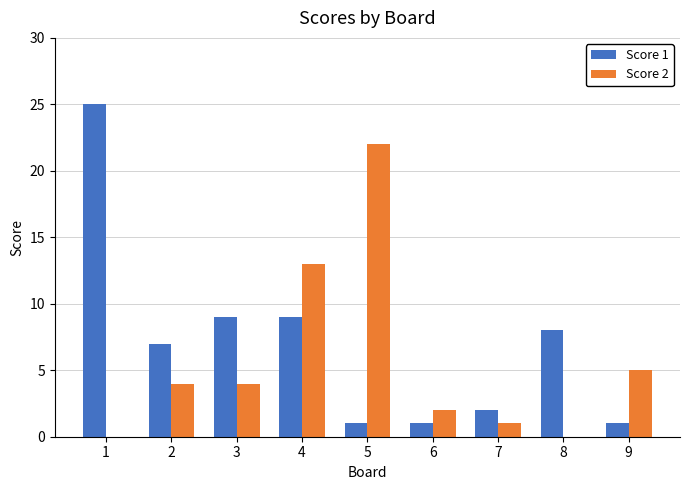

Read the Score 2 value at 5.

22